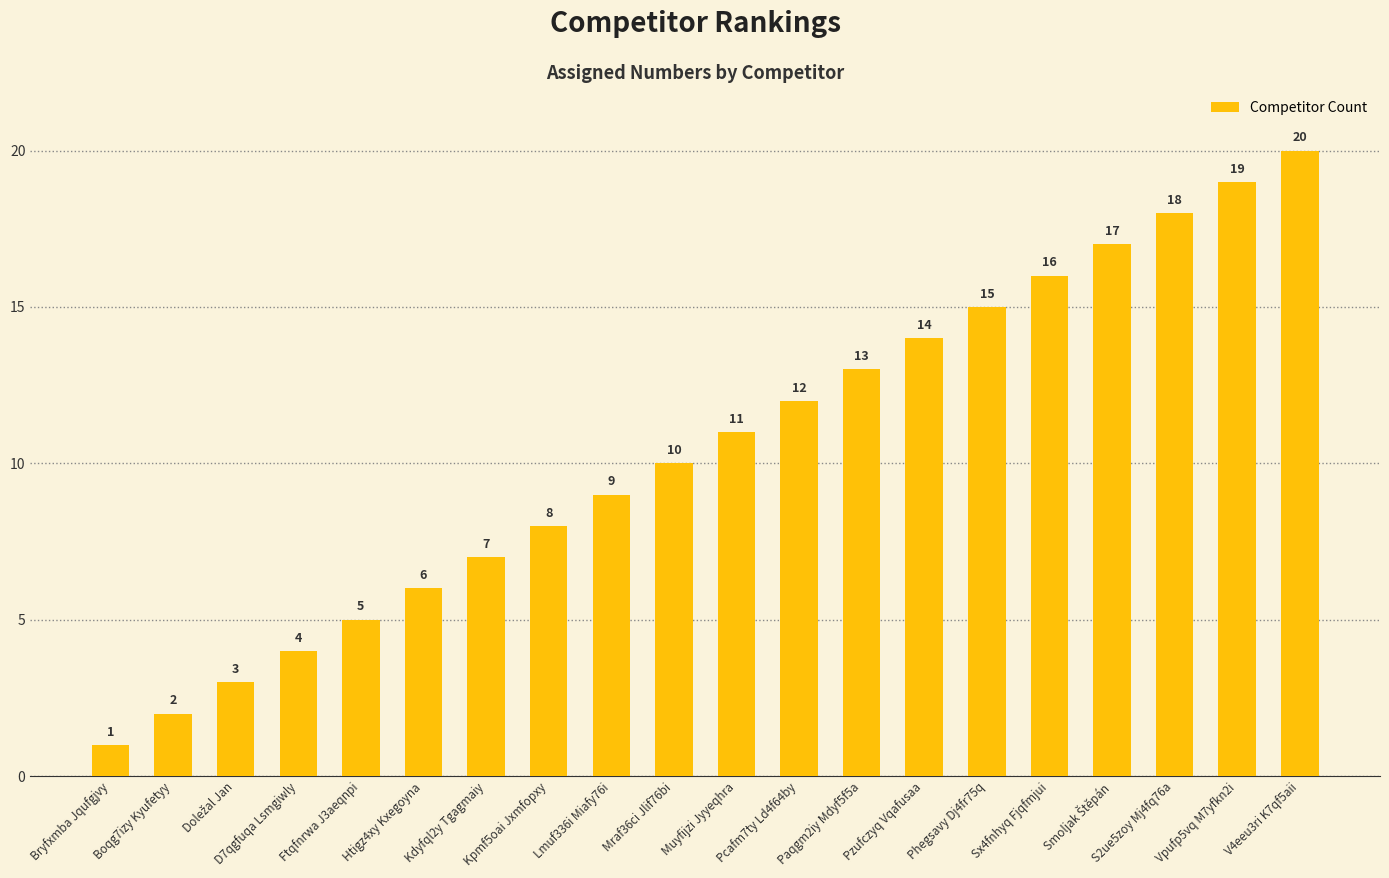

What is the maximum value shown in the chart?

20